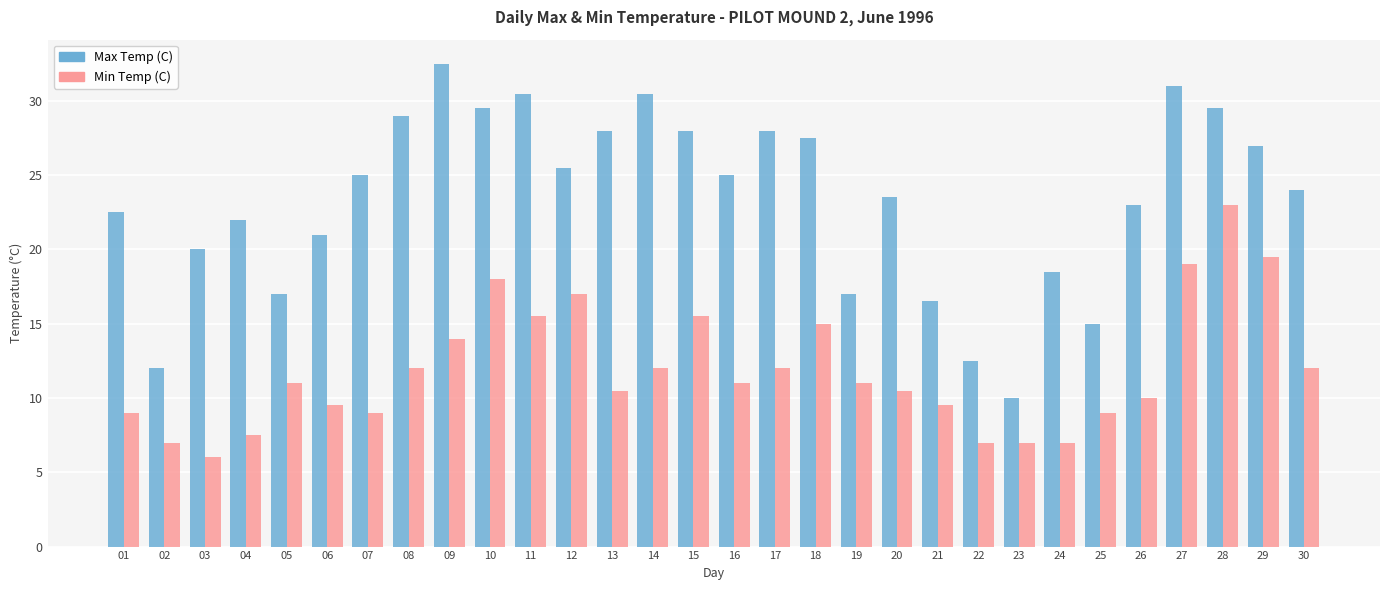

At which label does Min Temp (C) reach its minimum?

03